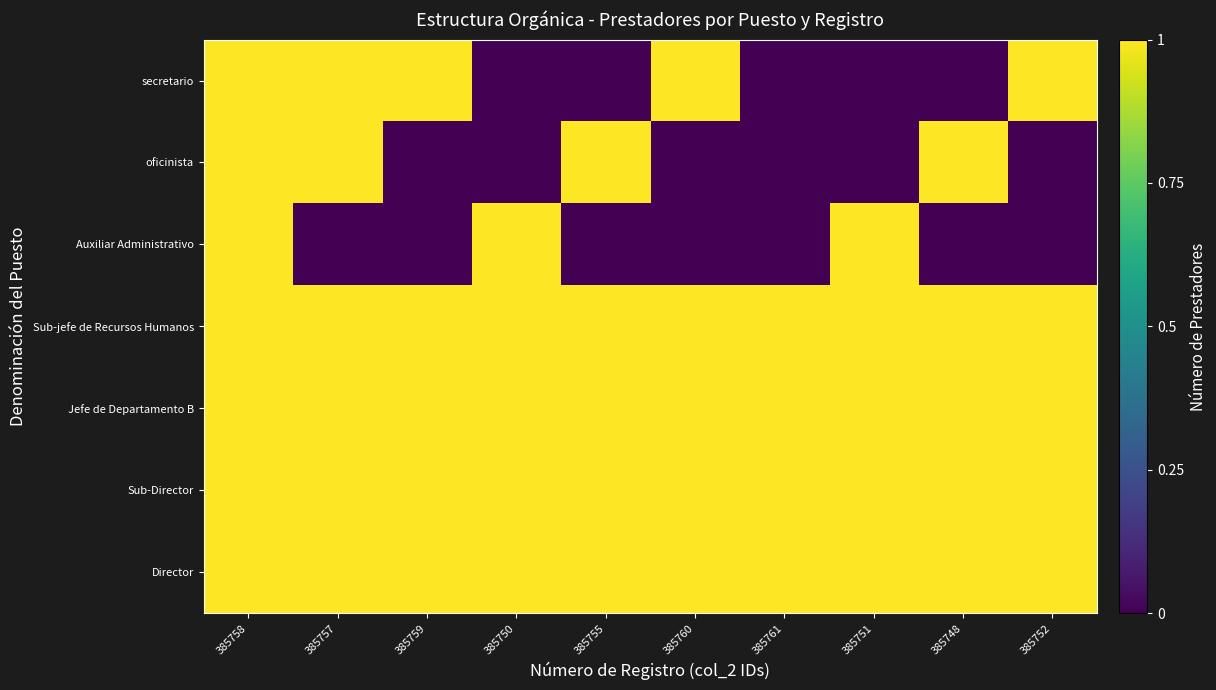

Rank the series by their maximum value, from lowest to highest.

Director, Sub-Director, Jefe de Departamento B, Sub-jefe de Recursos Humanos, Auxiliar Administrativo, oficinista, secretario